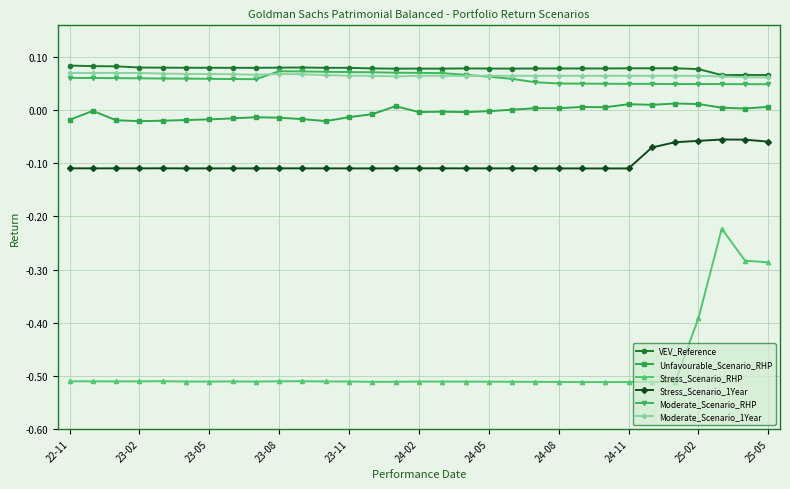

How many VEV_Reference values are between 0 and 1?

31